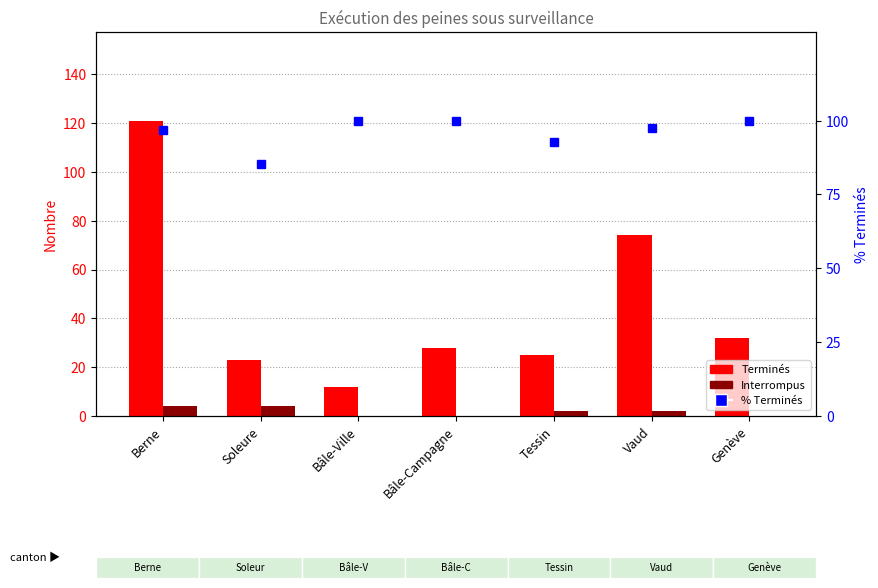

At which label does Interrompus first exceed 2?

Berne